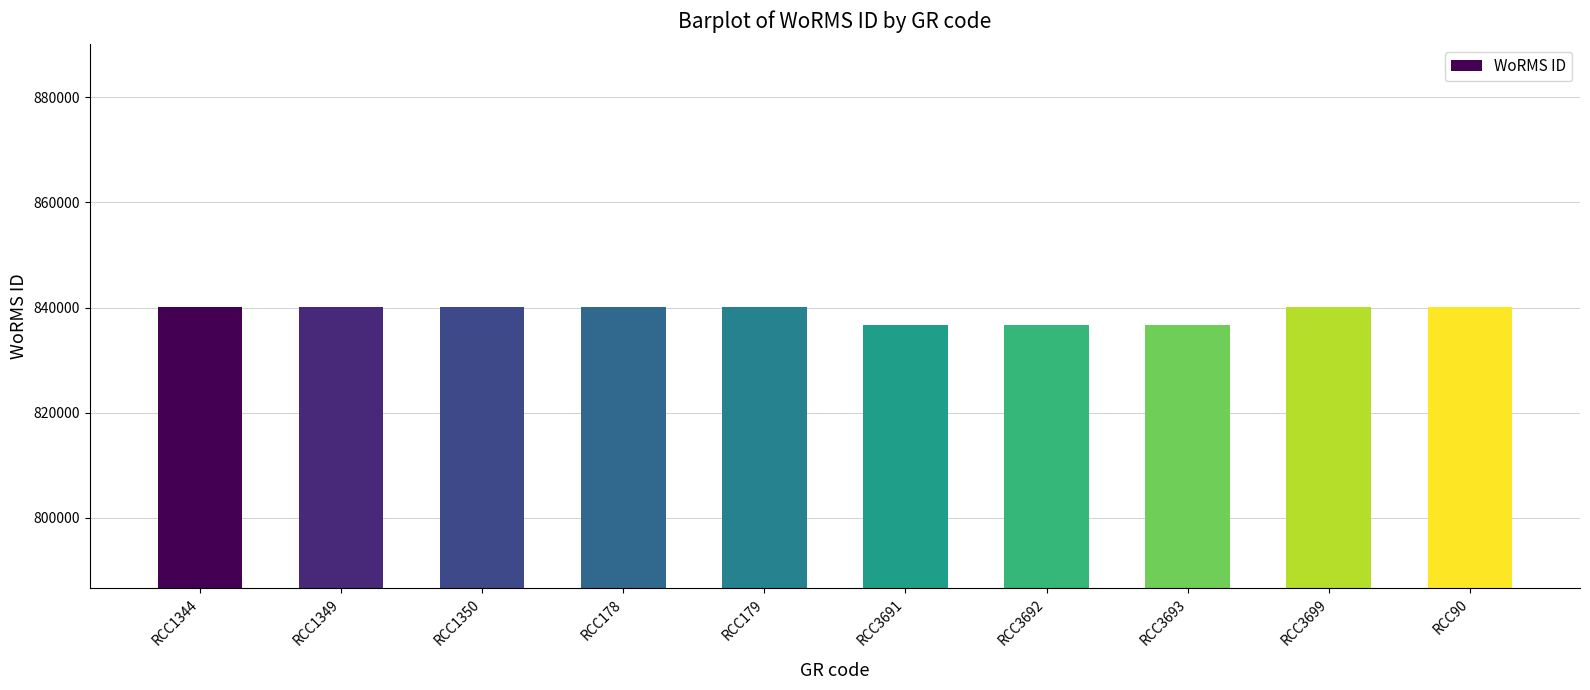

Reading left to right, transcribe all the data shown in this chart.

RCC1344=840108	RCC1349=840108	RCC1350=840108	RCC178=840108	RCC179=840108	RCC3691=836583	RCC3692=836583	RCC3693=836583	RCC3699=840108	RCC90=840108